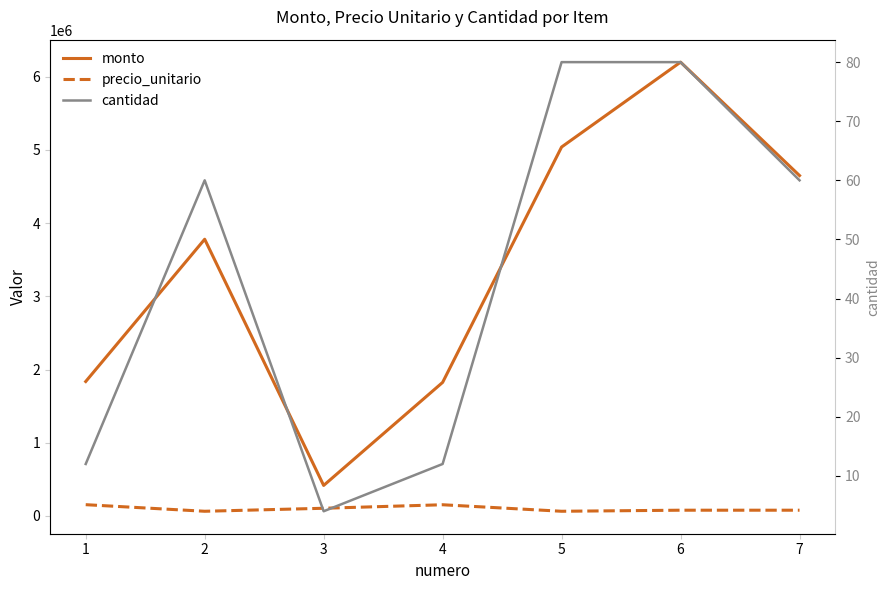

True or false: precio_unitario and cantidad intersect in this chart.

False